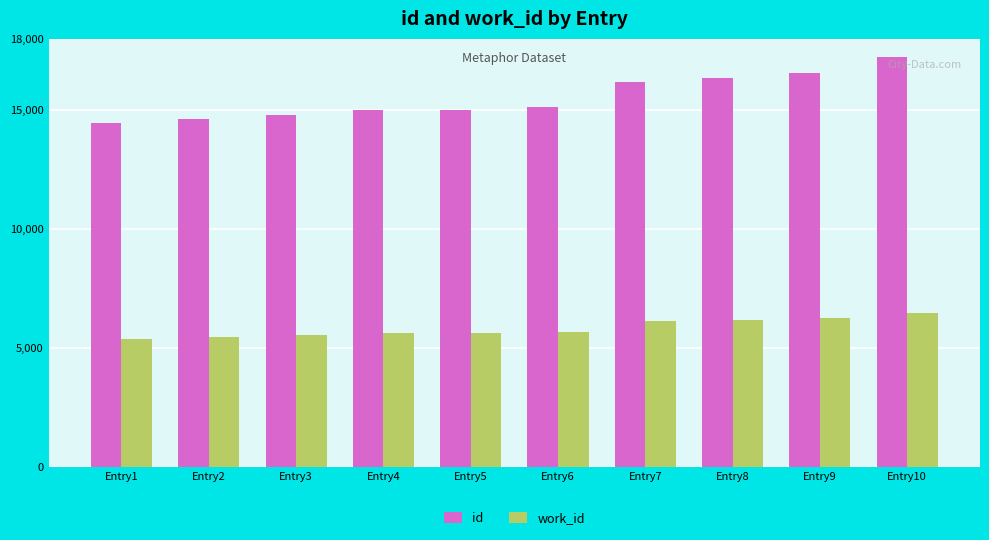

What is the minimum value for work_id?

5381